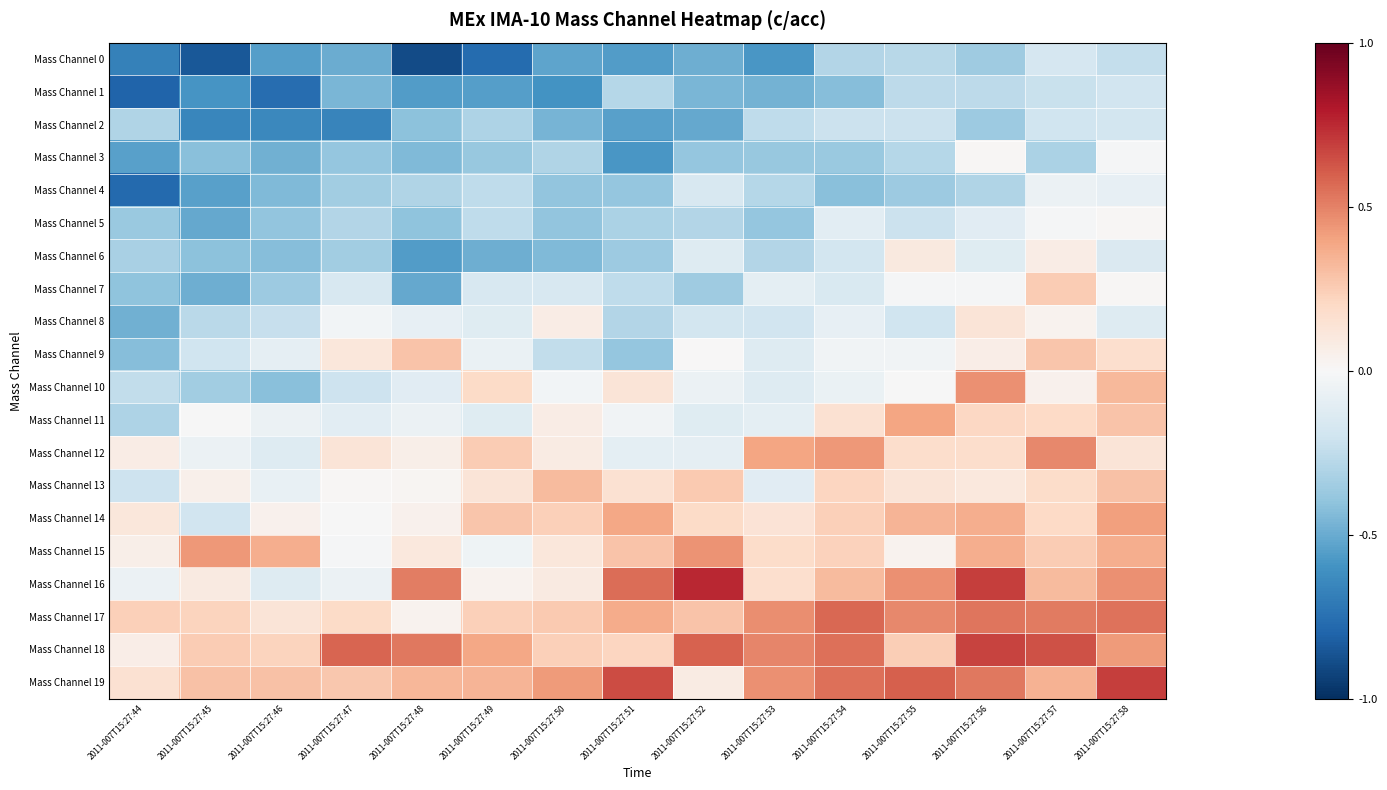

List the series in order of their peak value, lowest first.

Mass Channel 1, Mass Channel 2, Mass Channel 0, Mass Channel 4, Mass Channel 3, Mass Channel 5, Mass Channel 6, Mass Channel 8, Mass Channel 7, Mass Channel 9, Mass Channel 13, Mass Channel 11, Mass Channel 14, Mass Channel 15, Mass Channel 10, Mass Channel 12, Mass Channel 17, Mass Channel 18, Mass Channel 19, Mass Channel 16